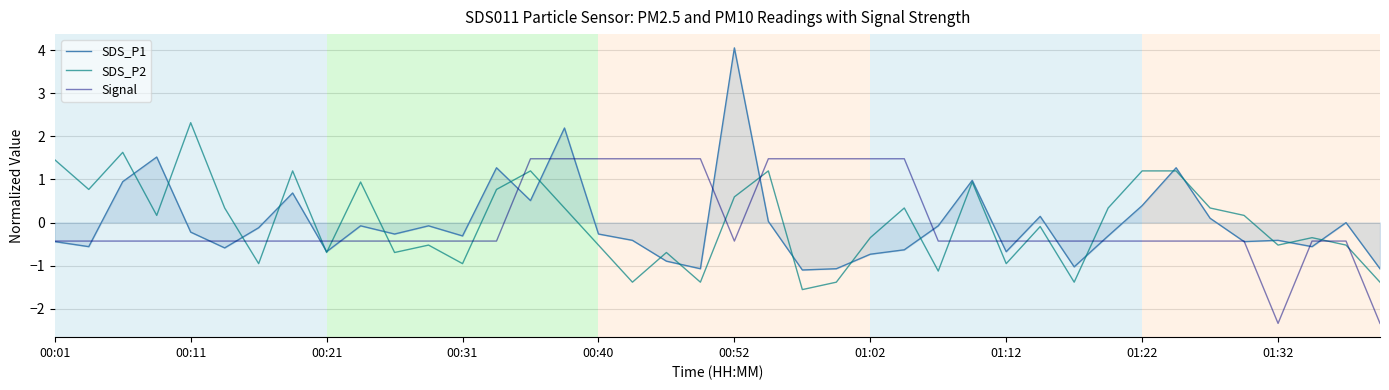

Which series has the widest spread of values?

SDS_P1